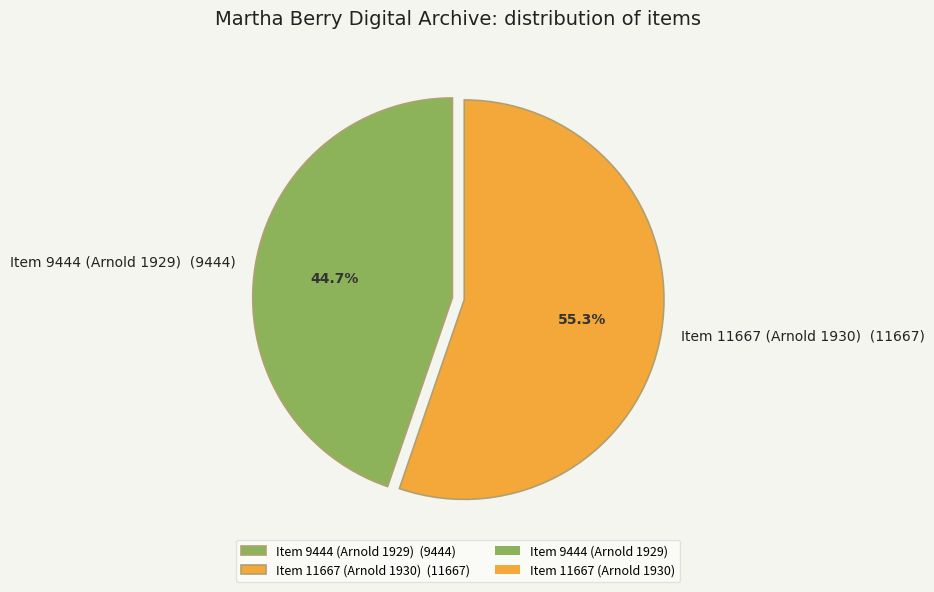

Between Item 9444 (Arnold 1929) and Item 11667 (Arnold 1930), which is larger?

Item 11667 (Arnold 1930)